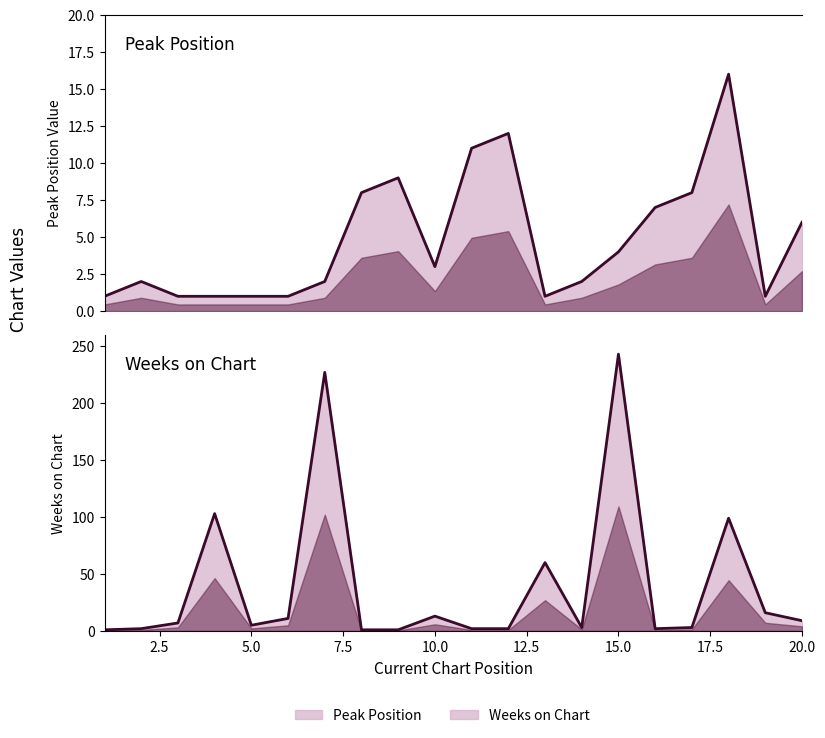

At which category does Peak Position reach its first local valley?

10